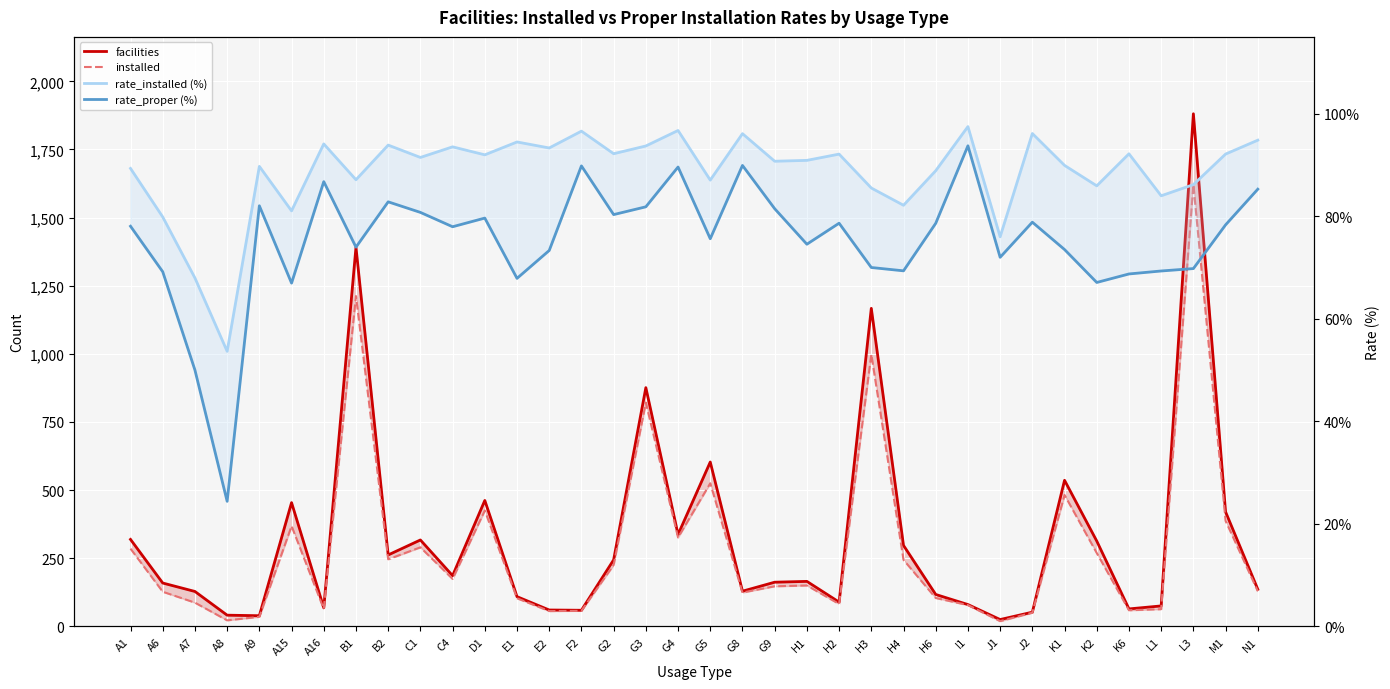

What is the difference between the second highest and minimum values in the rate_proper (%) series?

65.5